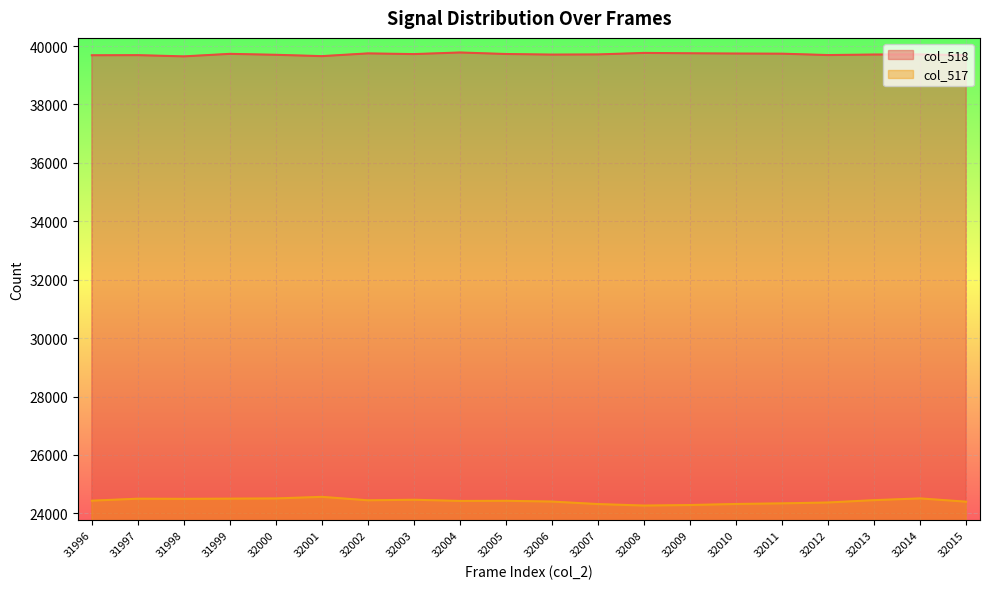

True or false: col_518 and col_517 intersect in this chart.

False